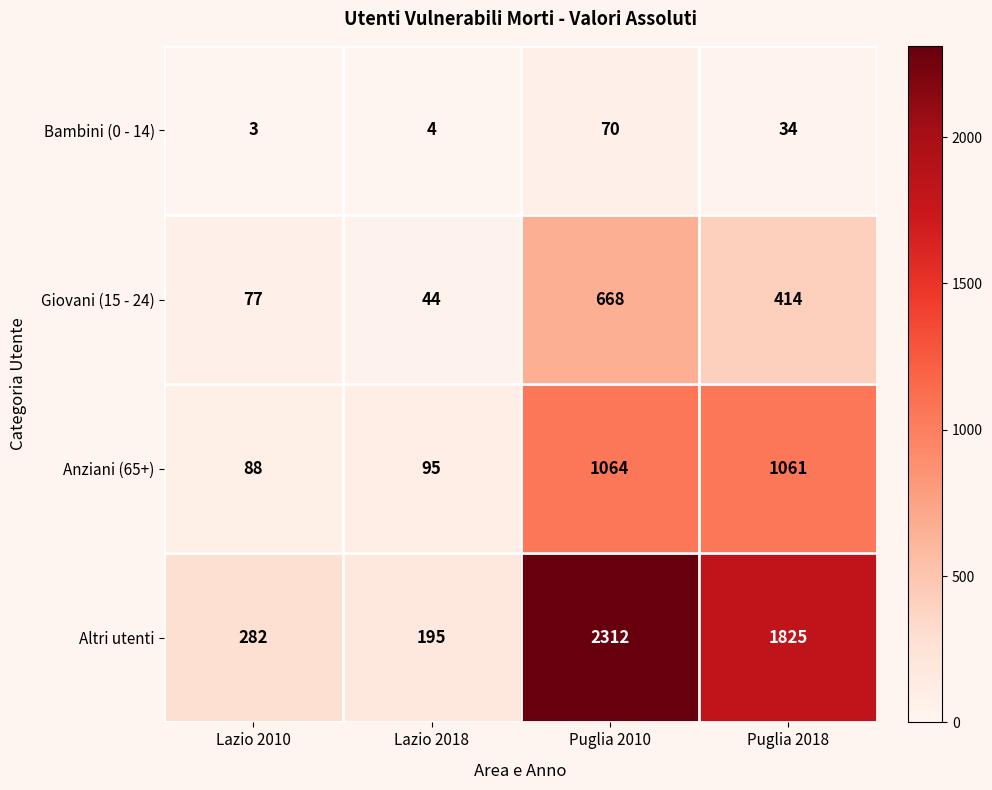

Between Lazio 2018 and Puglia 2010, which series saw the biggest shift?

Altri utenti